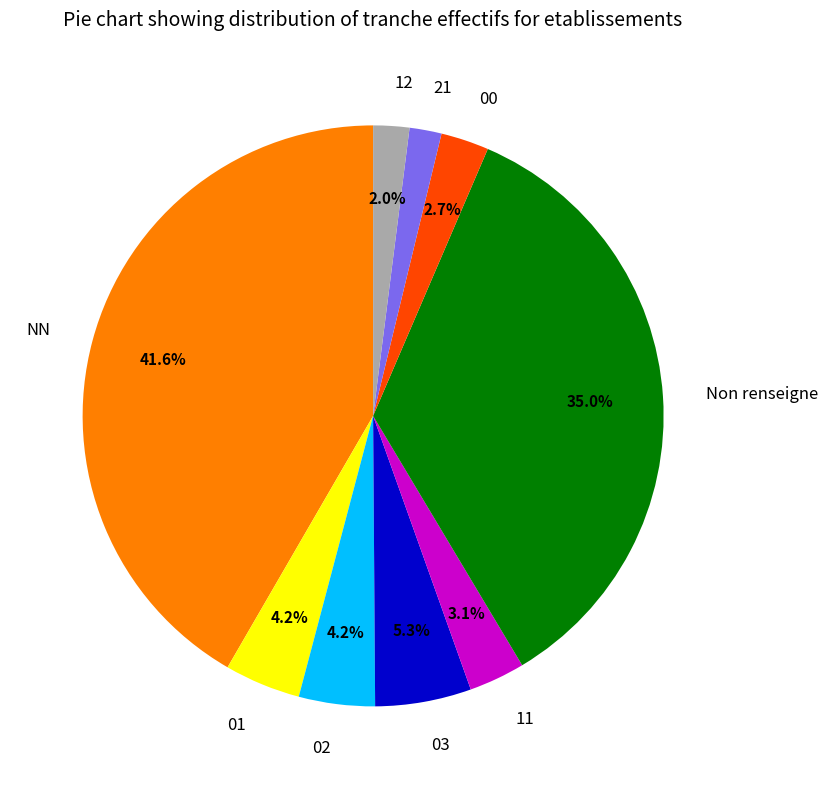

What percentage do 03 and 12 together represent?

7.3%